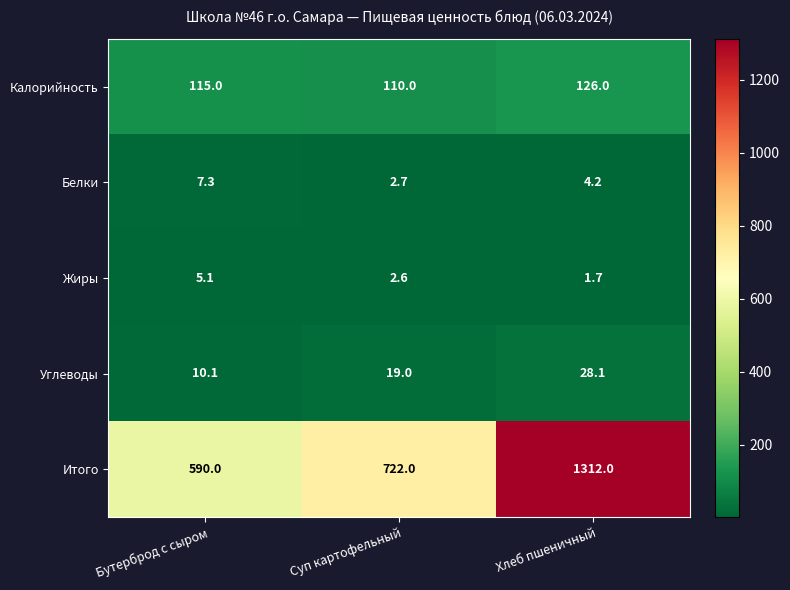

How many Итого values are between 590 and 1312?

3